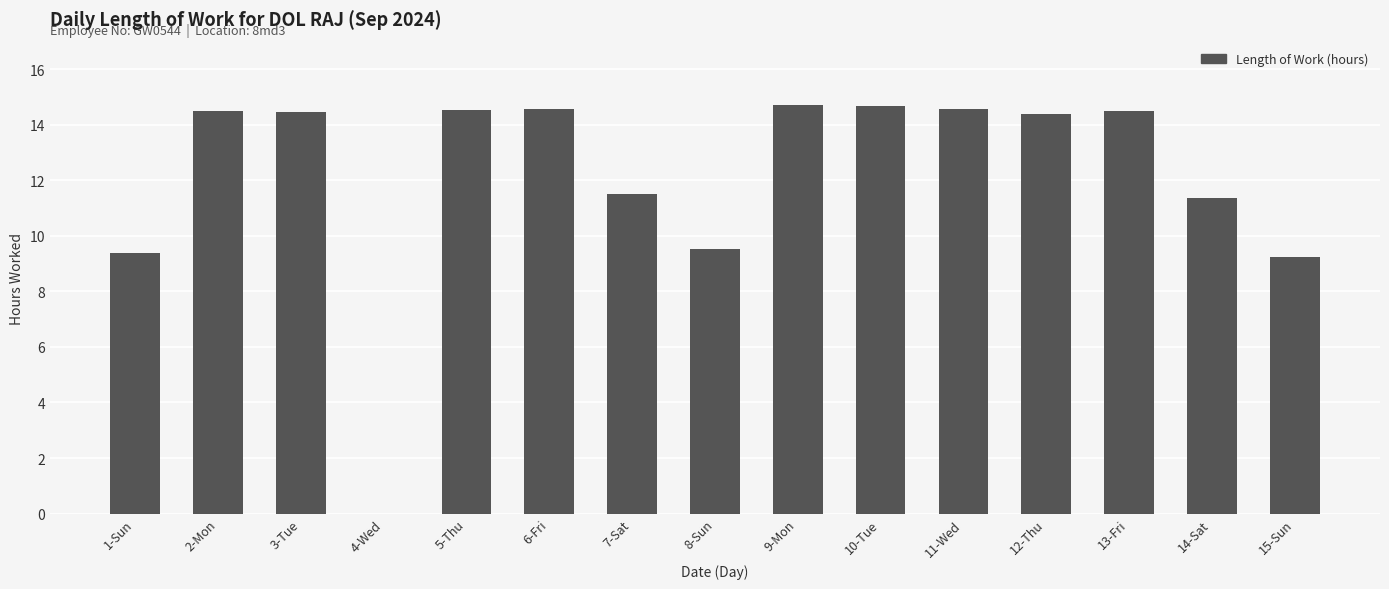

At which label does the data first exceed 14?

2-Mon